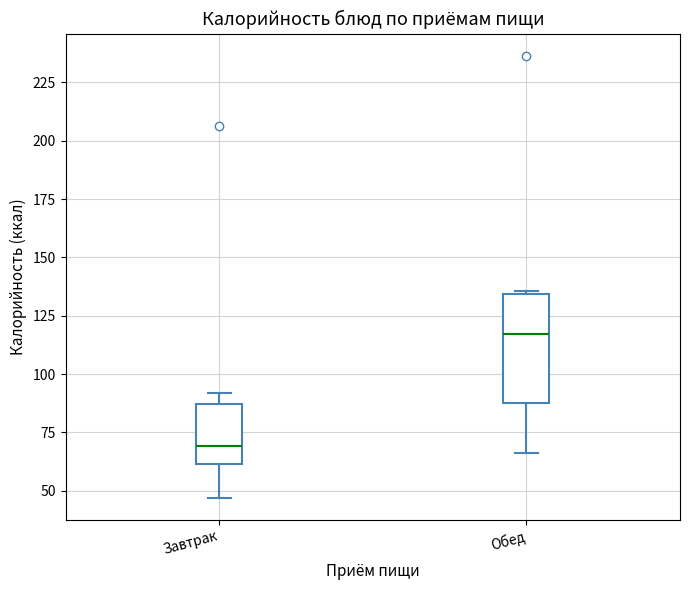

Which box's median line is the lowest?

Завтрак